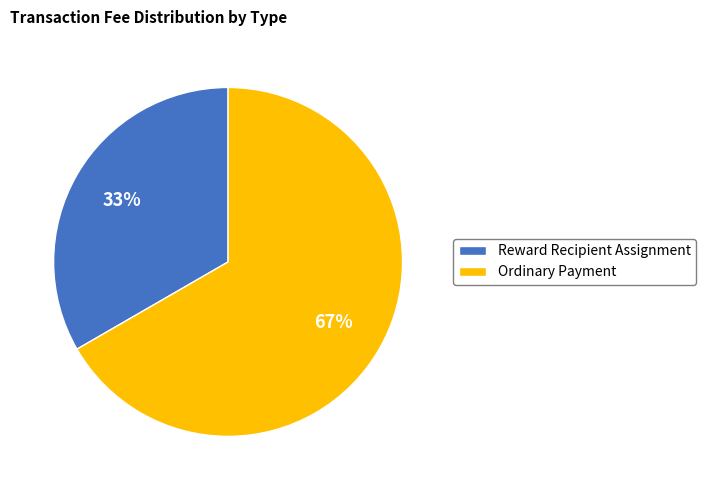

What is the smallest slice in the pie chart?

Reward Recipient Assignment